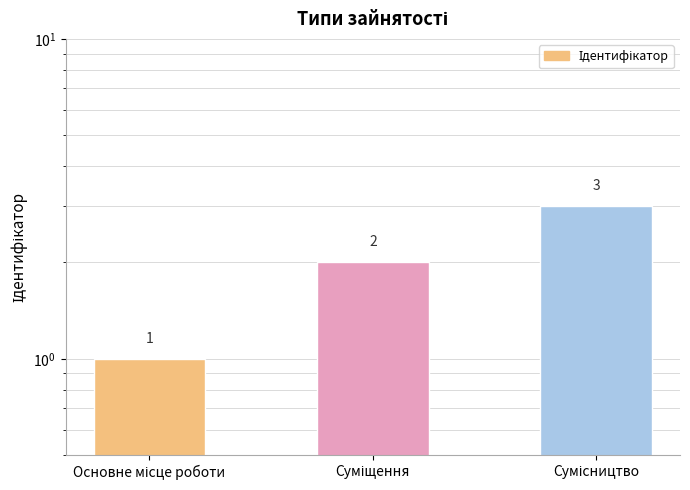

At which category does the chart reach its peak across all series?

Сумісництво